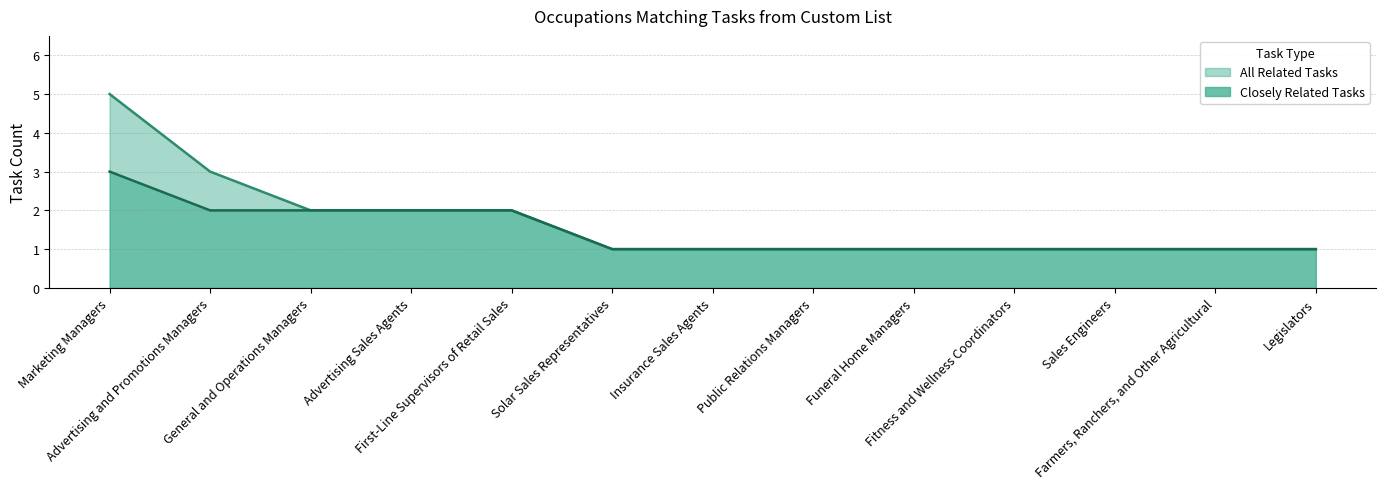

What are all the series names shown in the legend?

All Related Tasks, Closely Related Tasks